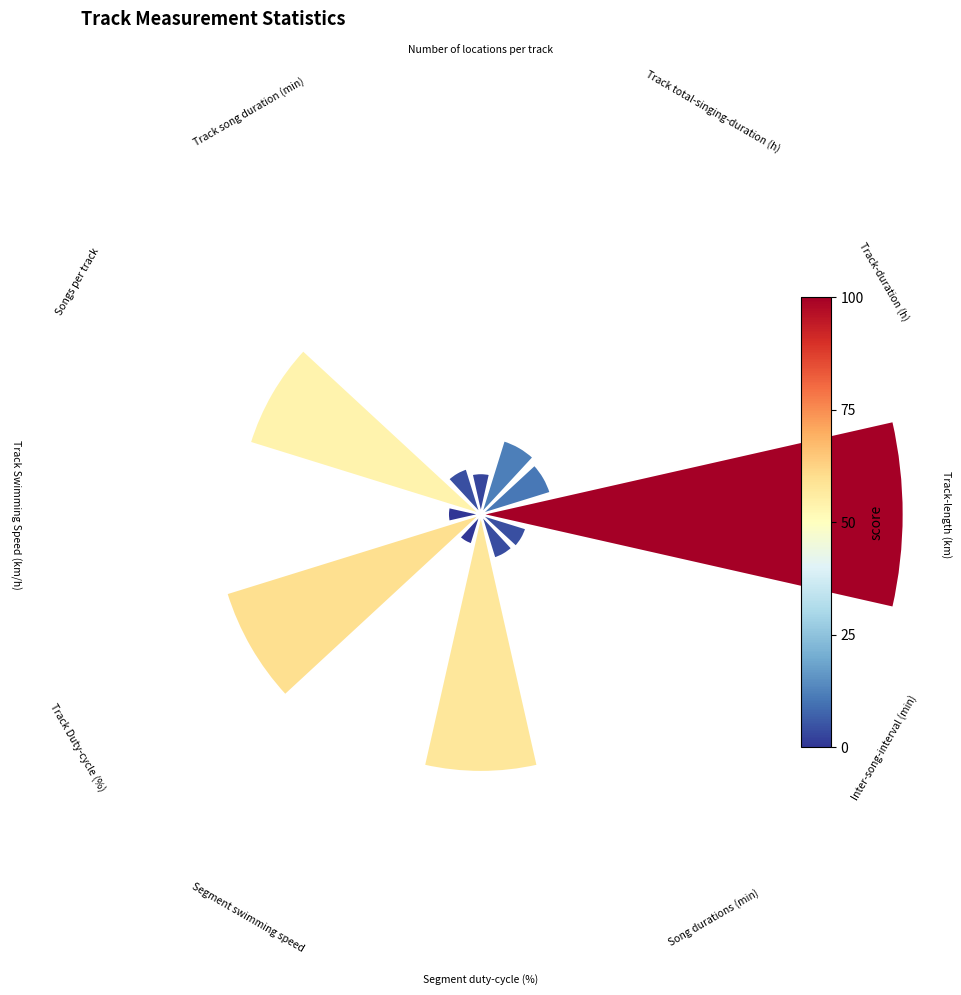

How many slices are in this pie chart?

12